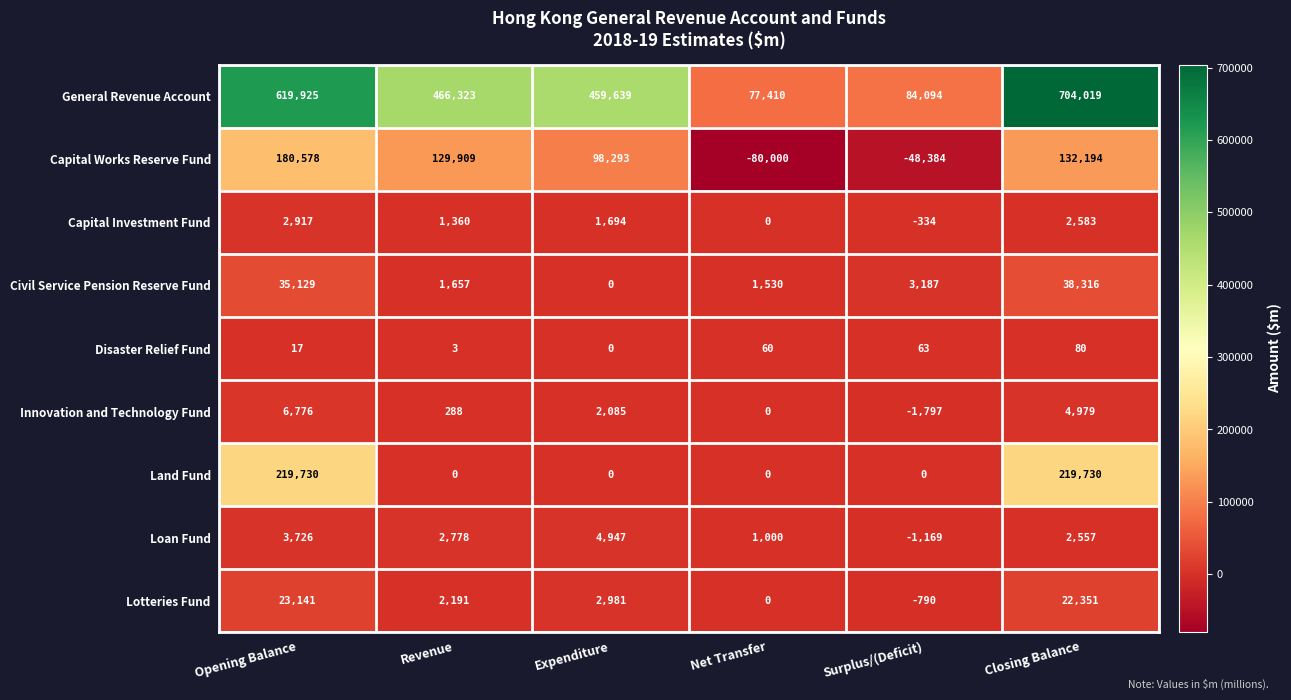

Between Revenue and Expenditure, which series saw the biggest shift?

Capital Works Reserve Fund